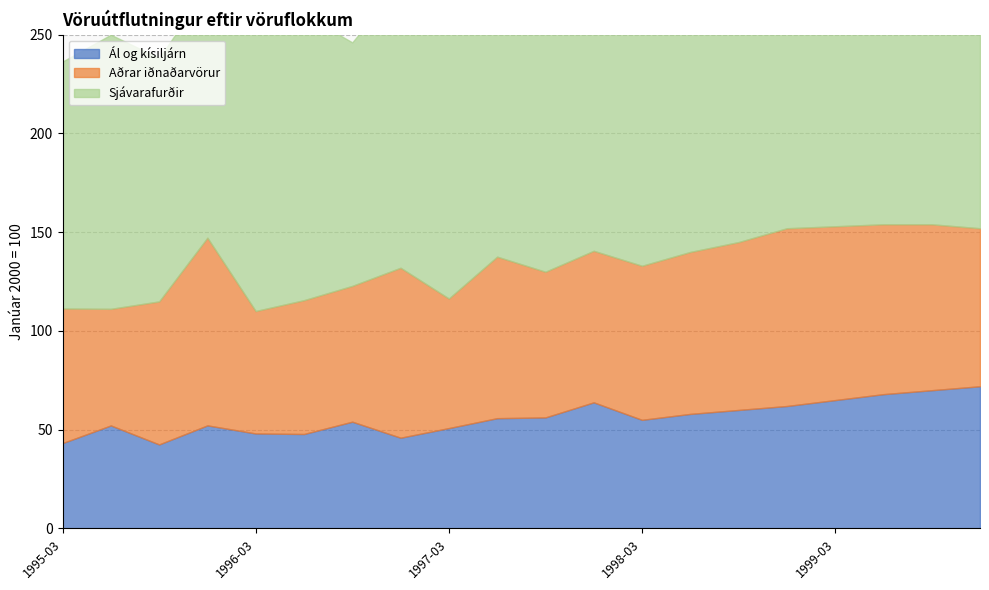

How many series are shown in this chart?

3